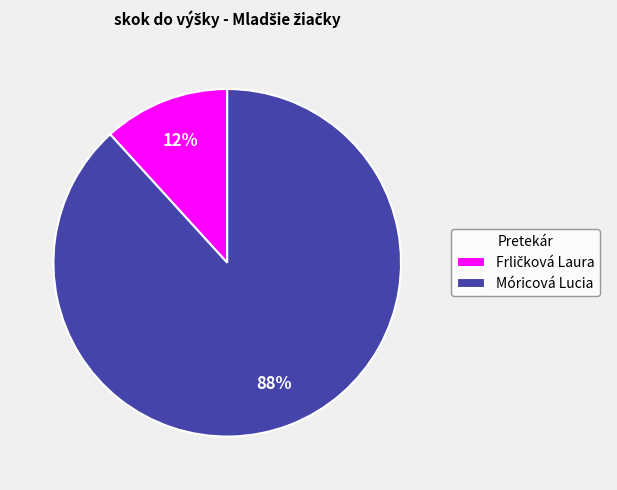

Is it true that Móricová Lucia is 88% of the pie?

True